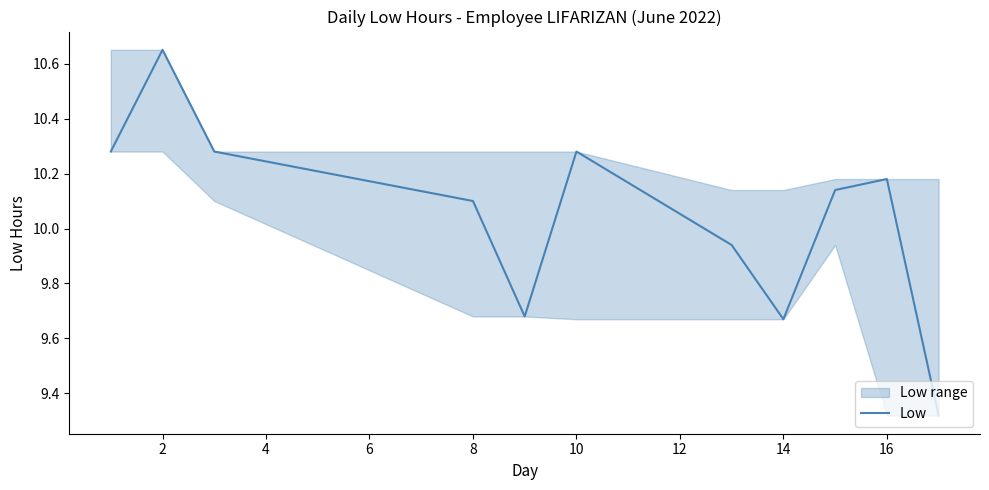

What is the average value?

10.0